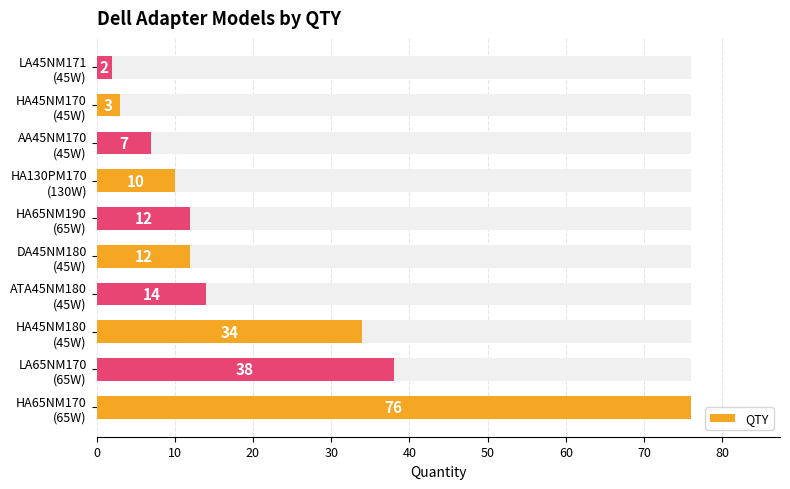

How many values are below 12?

4